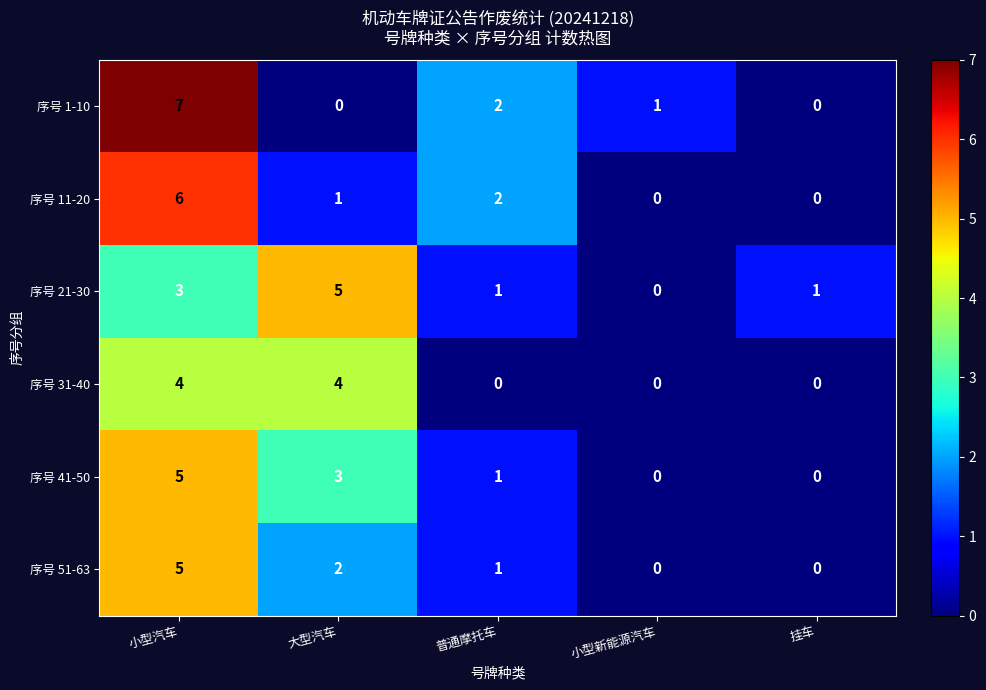

Reading left to right, what are all the values shown in this chart?

序号 1-10: 小型汽车=7	大型汽车=0	普通摩托车=2	小型新能源汽车=1	挂车=0
序号 11-20: 小型汽车=6	大型汽车=1	普通摩托车=2	小型新能源汽车=0	挂车=0
序号 21-30: 小型汽车=3	大型汽车=5	普通摩托车=1	小型新能源汽车=0	挂车=1
序号 31-40: 小型汽车=4	大型汽车=4	普通摩托车=0	小型新能源汽车=0	挂车=0
序号 41-50: 小型汽车=5	大型汽车=3	普通摩托车=1	小型新能源汽车=0	挂车=0
序号 51-63: 小型汽车=5	大型汽车=2	普通摩托车=1	小型新能源汽车=0	挂车=0